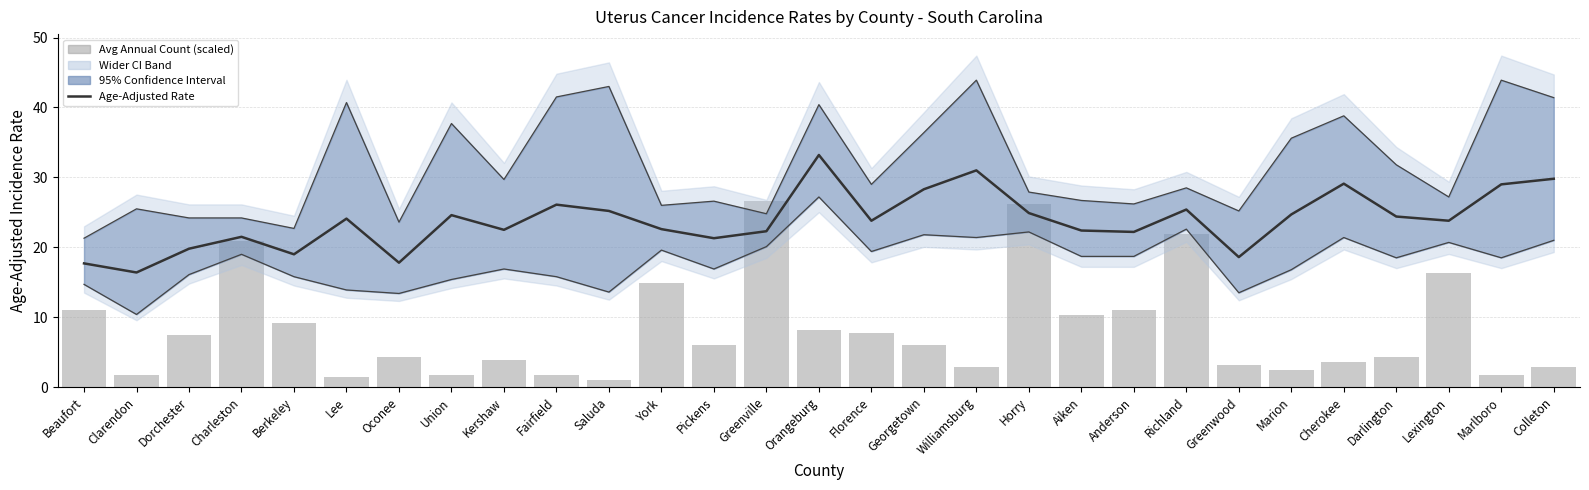

At which label does Age-Adjusted Rate reach its peak?

Orangeburg